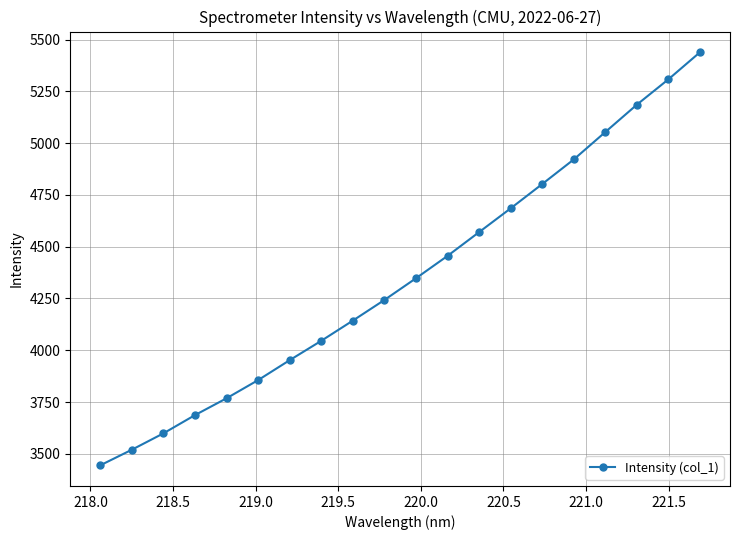

What is the difference between the second highest and minimum values?

1863.9